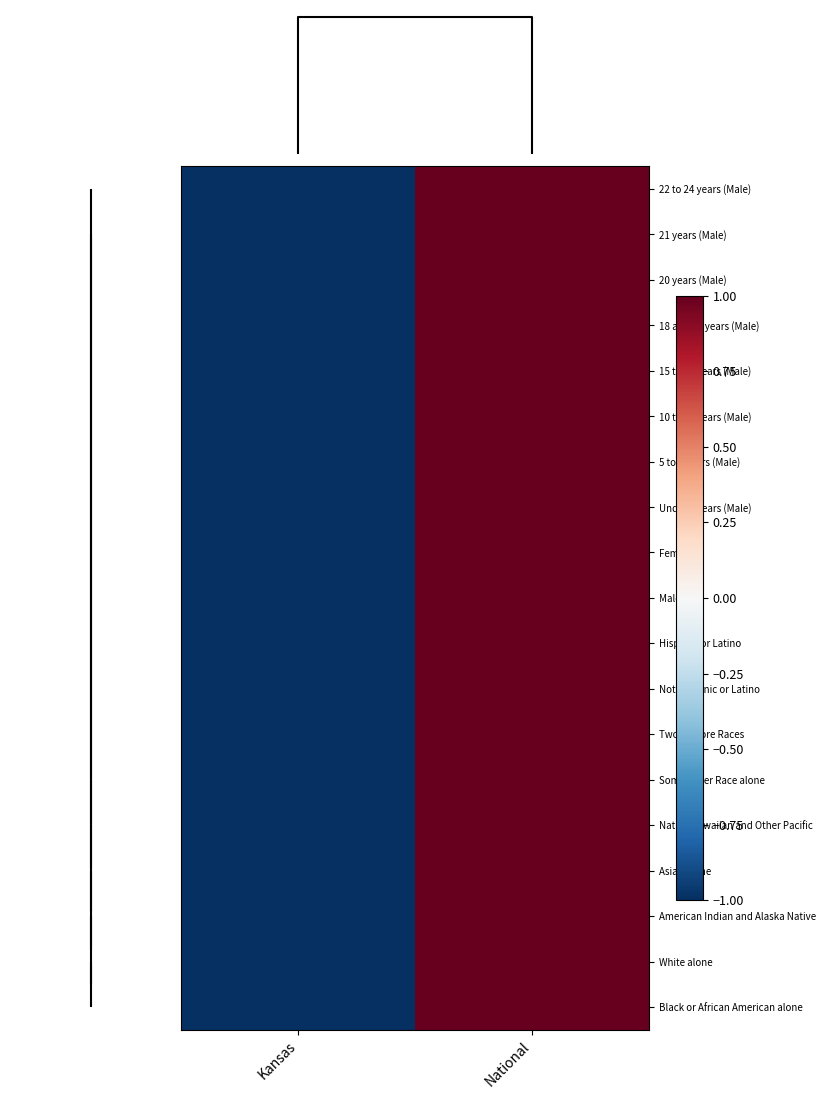

Rank the series at Kansas from highest to lowest value.

22 to 24 years (Male), 21 years (Male), 20 years (Male), 18 and 19 years (Male), 15 to 17 years (Male), 10 to 14 years (Male), 5 to 9 years (Male), Under 5 years (Male), Female, Male, Hispanic or Latino, Not Hispanic or Latino, Two or More Races, Some Other Race alone, Native Hawaiian and Other Pacific, Asian alone, American Indian and Alaska Native, White alone, Black or African American alone